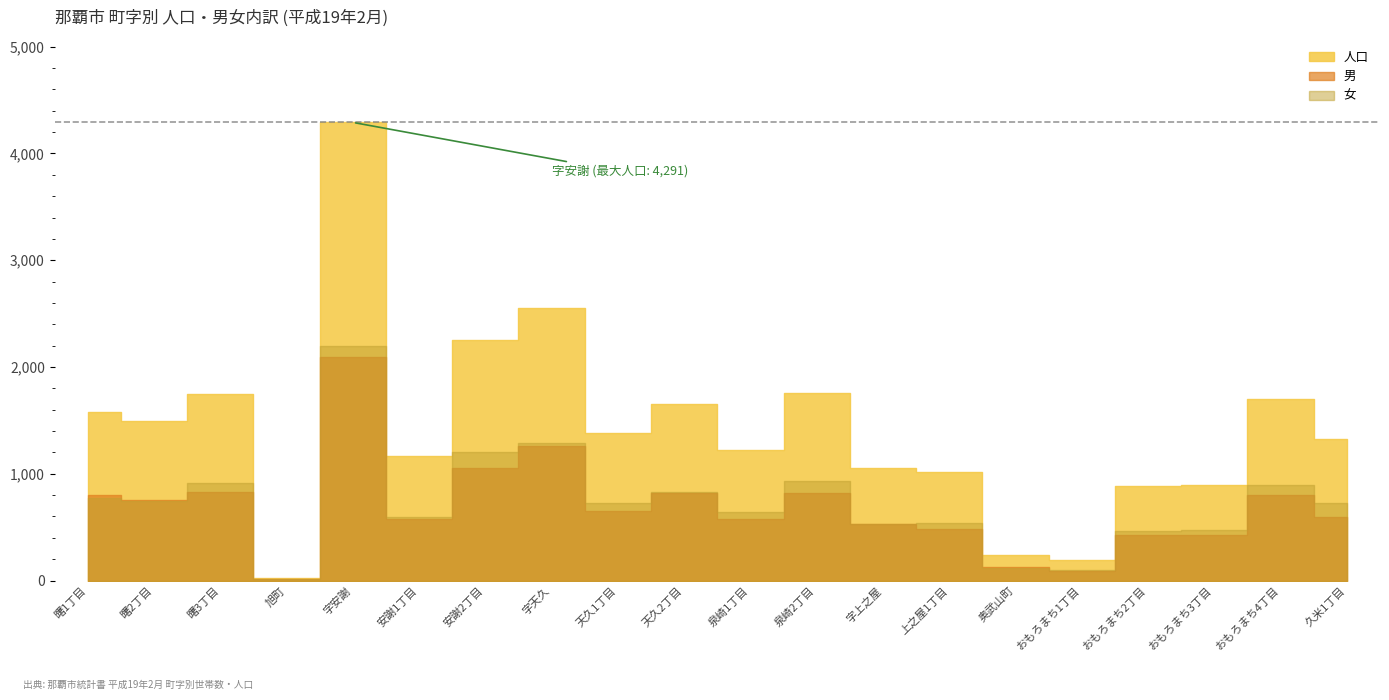

The 女 series shows 535 at 上之屋1丁目. True or false?

True